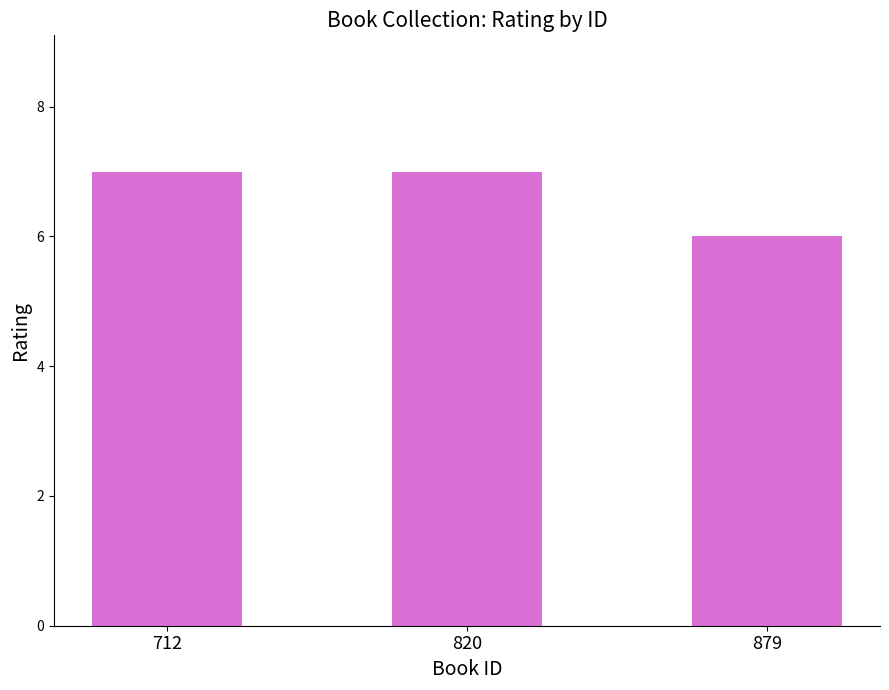

Count the values in the range 6 to 7.

3